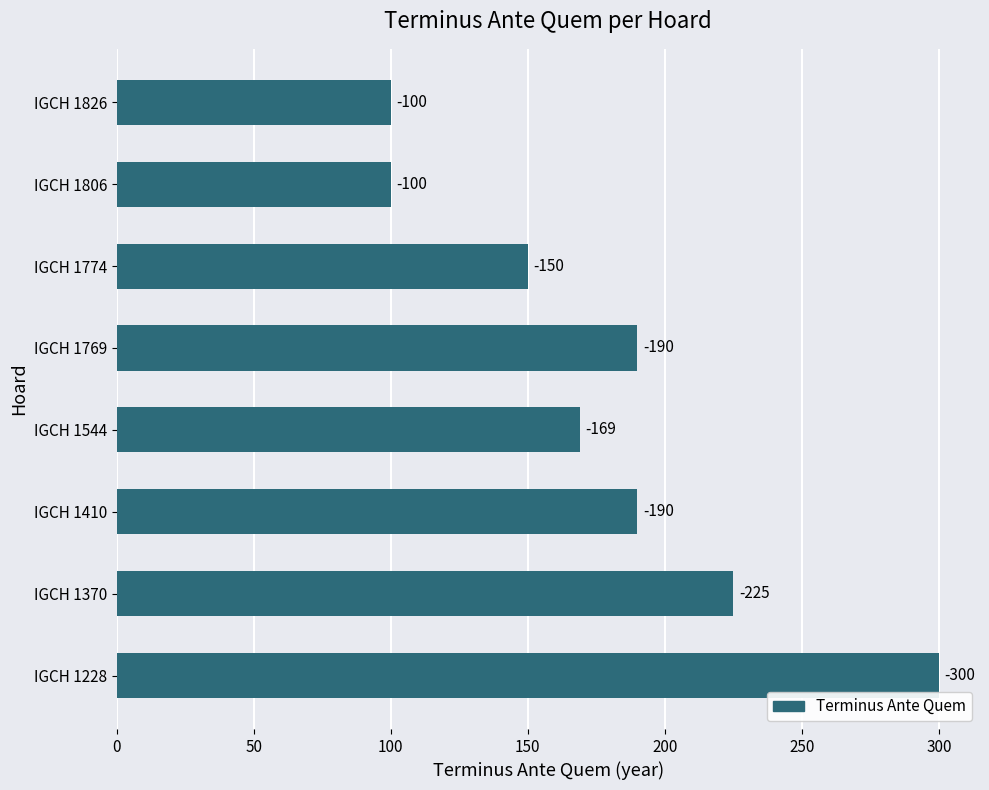

Are the bars horizontal?

Yes